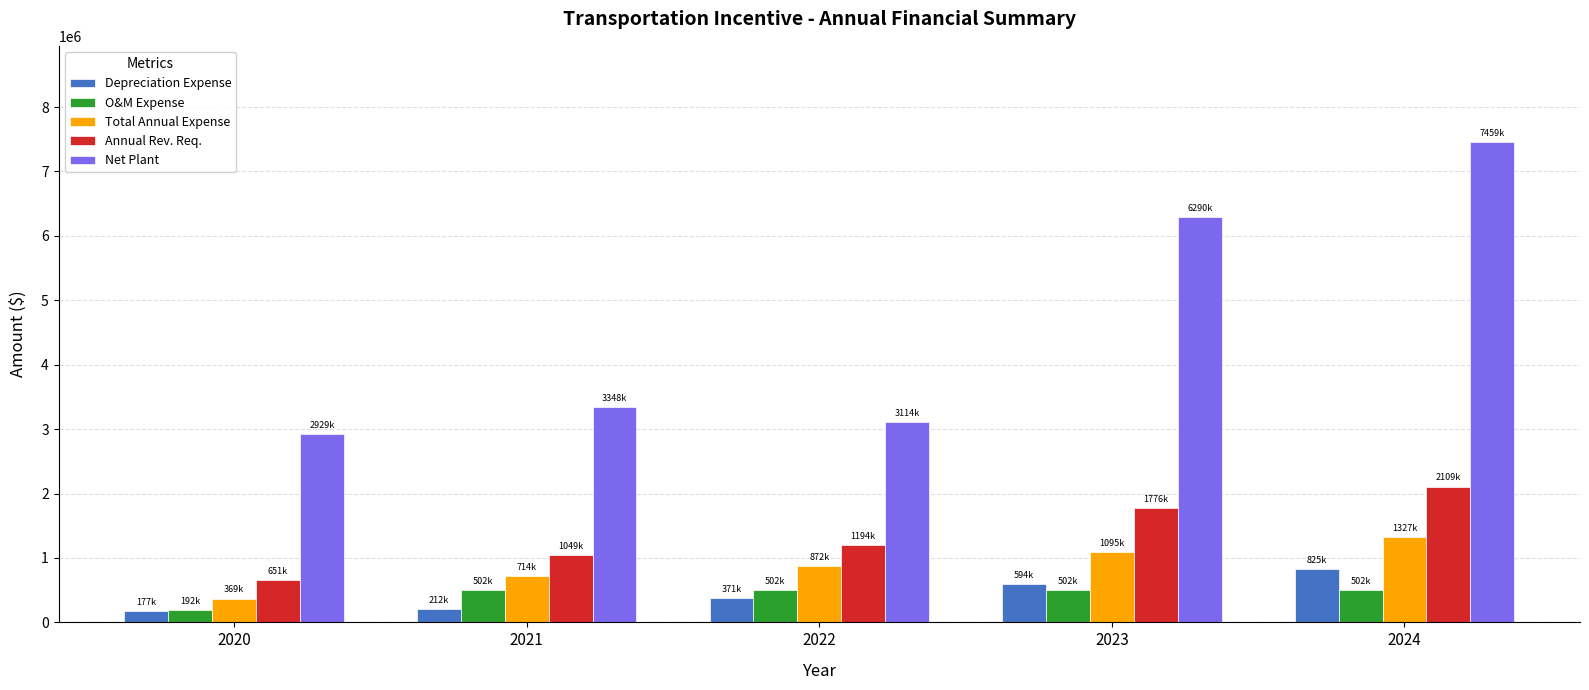

What is the sum of all Annual Rev. Req. values?

6778534.4